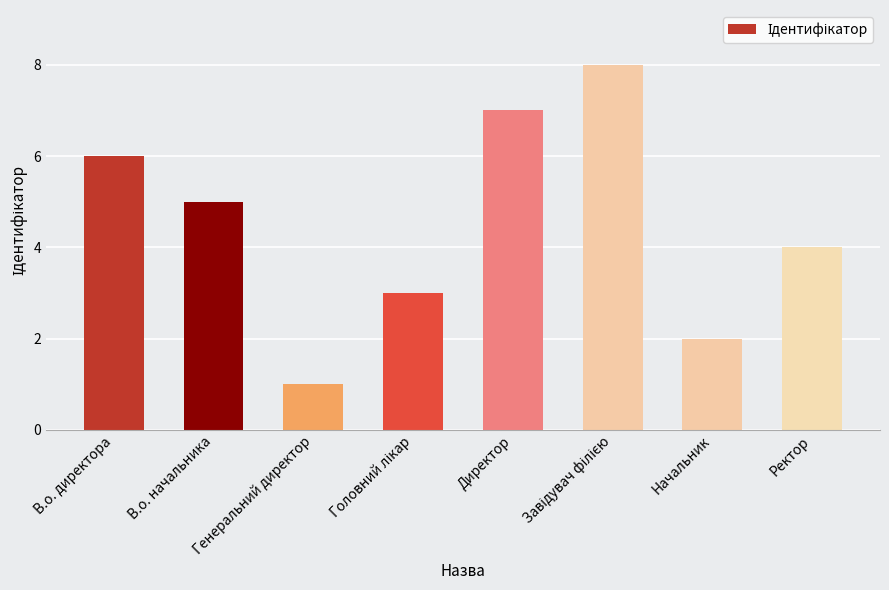

At which label does the data first exceed 5?

В.о. директора